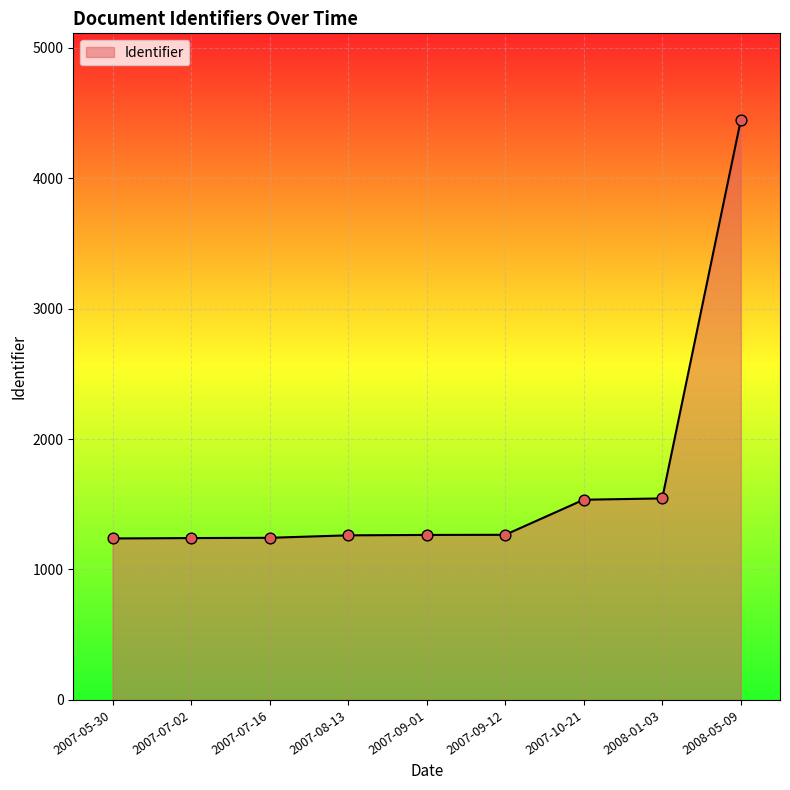

What is the ratio of the value at 2007-07-16 to the value at 2007-09-12?

1.0